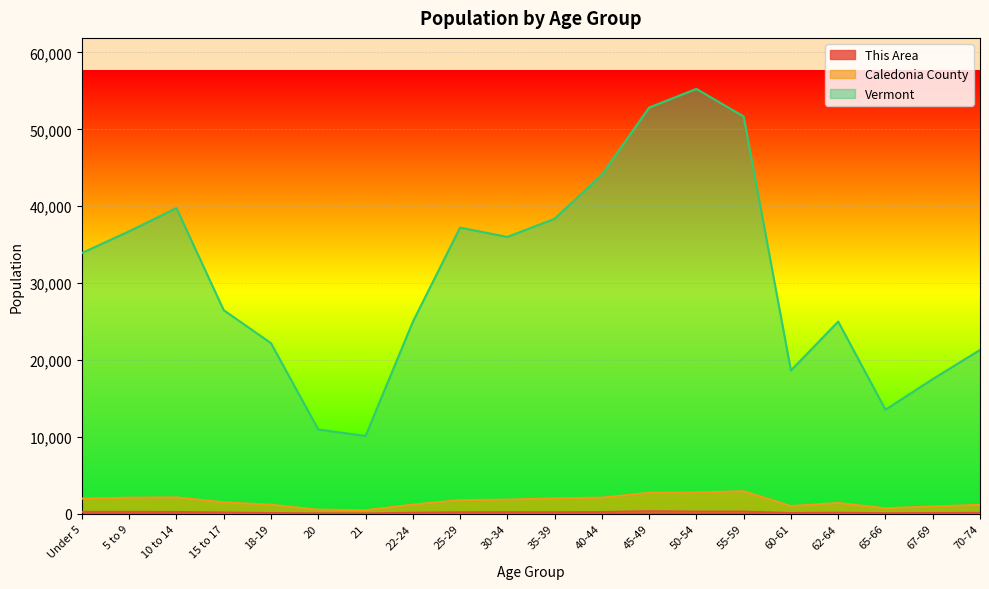

Reading left to right, list all the values displayed in this chart.

This Area: Under 5=241	5 to 9=242	10 to 14=228	15 to 17=158	18-19=91	20=50	21=38	22-24=130	25-29=187	30-34=204	35-39=196	40-44=215	45-49=331	50-54=270	55-59=274	60-61=96	62-64=136	65-66=65	67-69=92	70-74=117
Caledonia County: Under 5=1968	5 to 9=2085	10 to 14=2122	15 to 17=1487	18-19=1166	20=530	21=461	22-24=1184	25-29=1775	30-34=1831	35-39=2006	40-44=2090	45-49=2721	50-54=2771	55-59=2928	60-61=1001	62-64=1395	65-66=717	67-69=944	70-74=1156
Vermont: Under 5=33920	5 to 9=36739	10 to 14=39759	15 to 17=26477	18-19=22188	20=10963	21=10112	22-24=24951	25-29=37216	30-34=36012	35-39=38364	40-44=44091	45-49=52831	50-54=55264	55-59=51667	60-61=18635	62-64=24995	65-66=13536	67-69=17515	70-74=21304